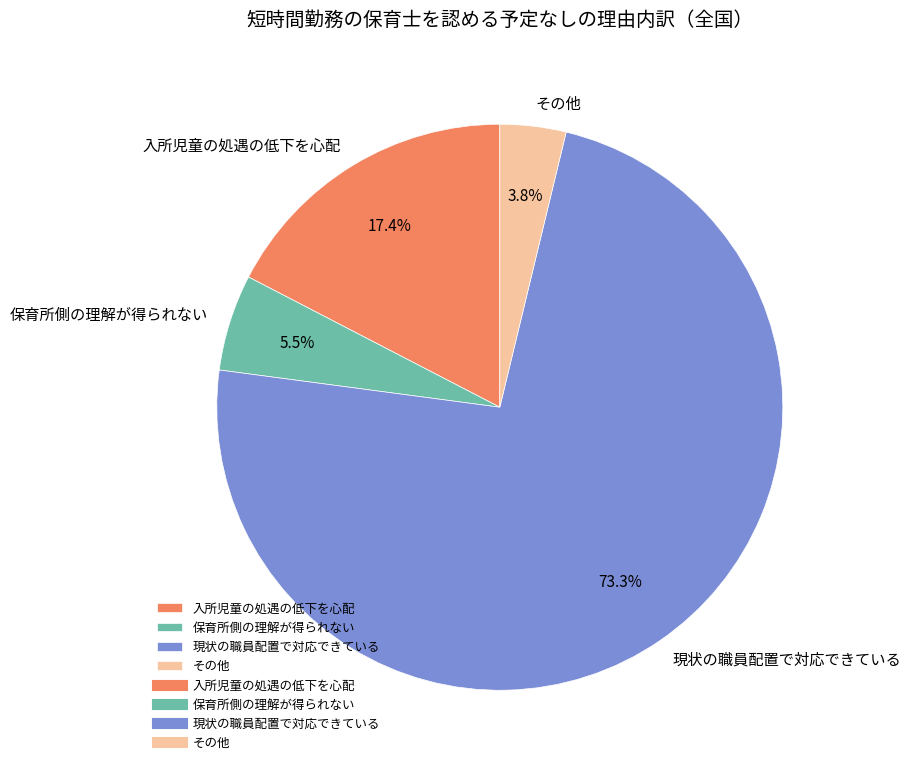

Between 保育所側の理解が得られない and 入所児童の処遇の低下を心配, which is larger?

入所児童の処遇の低下を心配